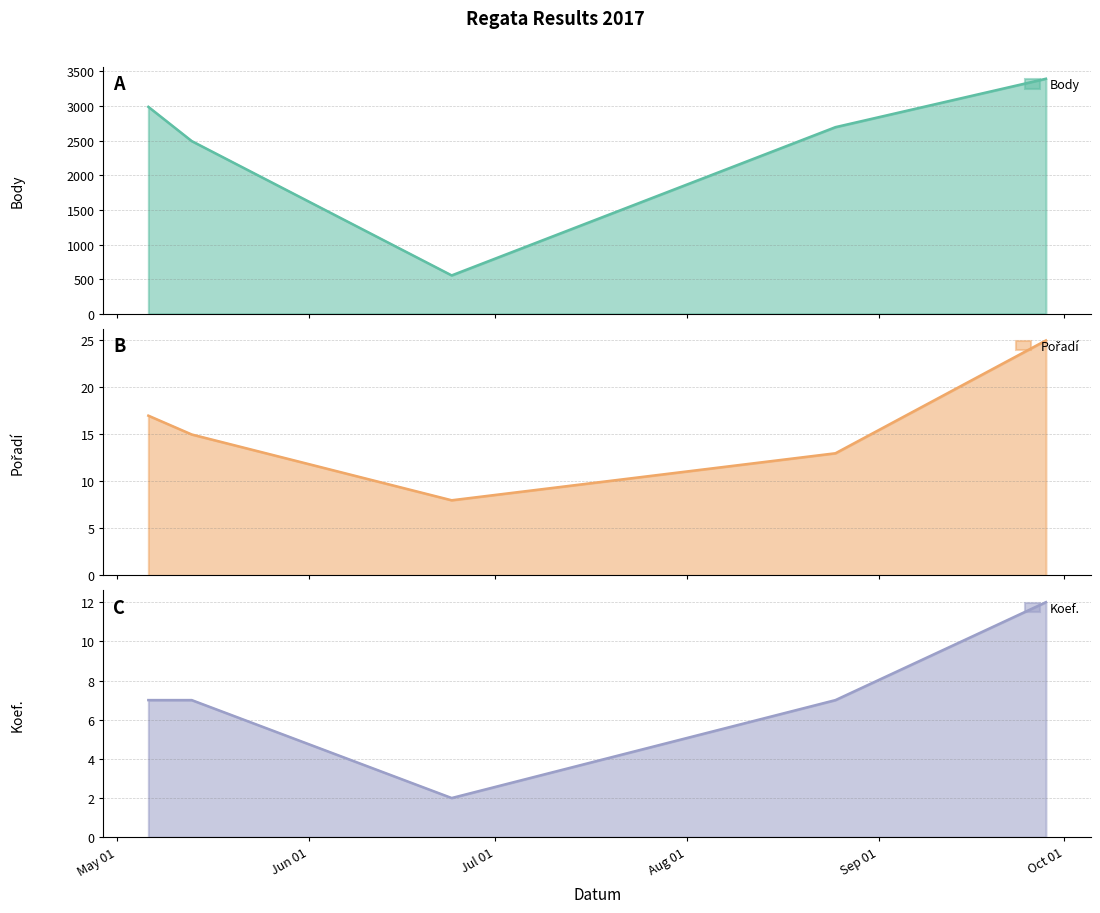

The value of Pořadí at 2017-08-25 is 13. True or false?

True